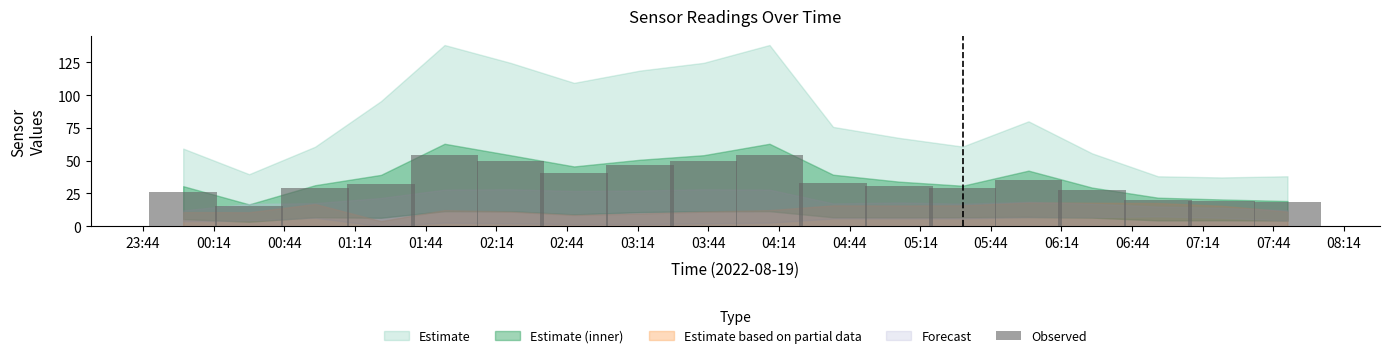

How many bars are there in total?

18